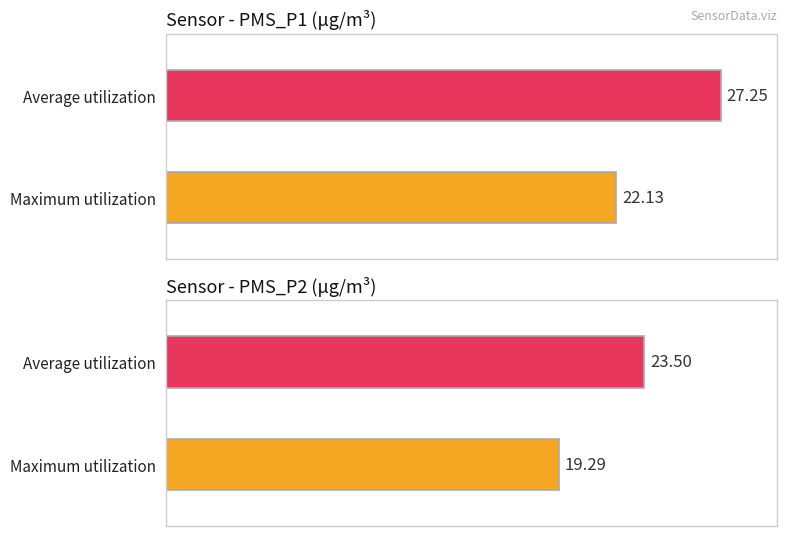

What is the maximum value shown in the chart?

27.2